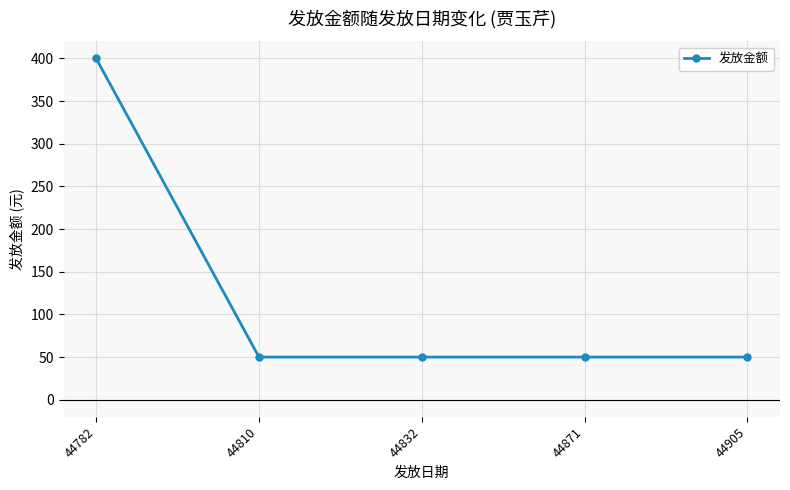

What is the average value?

120